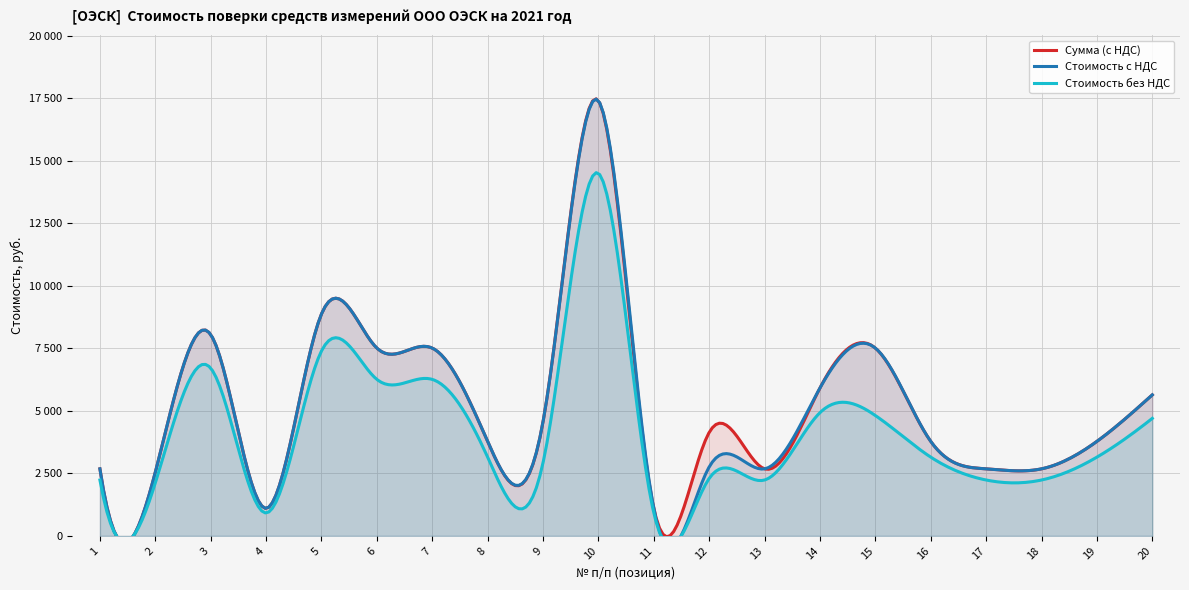

Which category has the highest value in the Стоимость без НДС series?

10